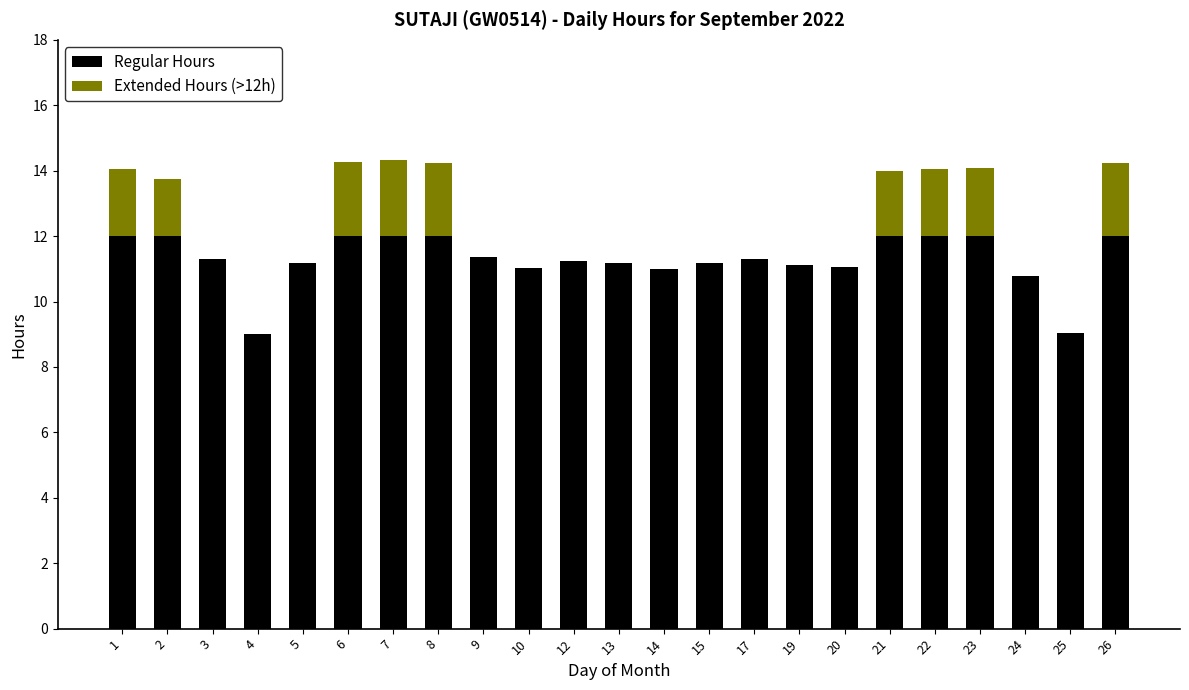

What is the total value across all series at 22?

14.1